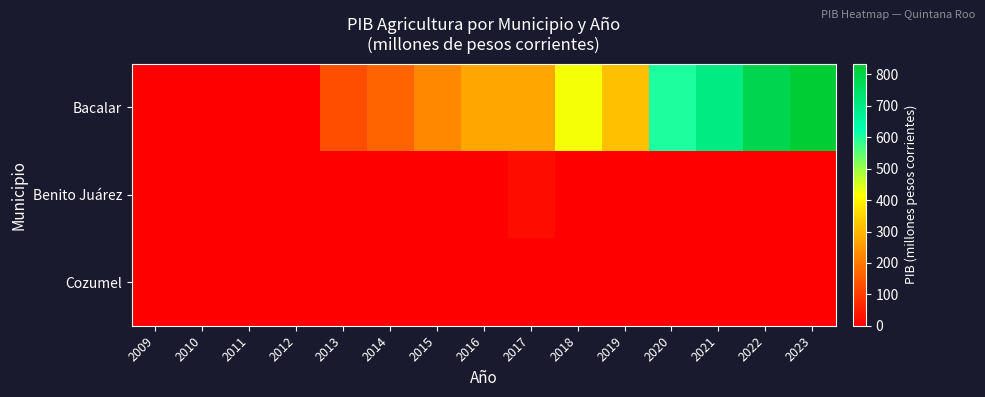

Which series has the largest range (max minus min)?

Bacalar